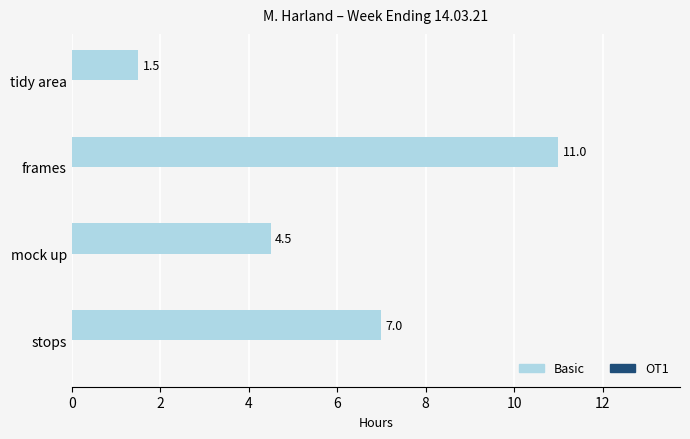

What is the minimum value shown in the chart?

1.5